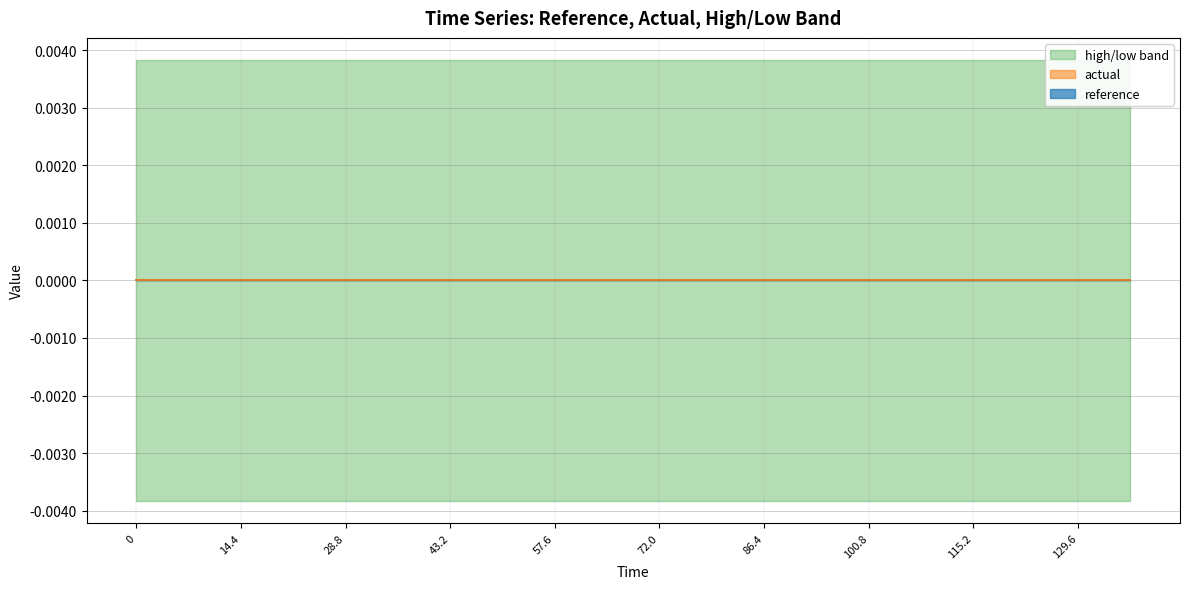

Reading left to right, what are all the values shown in this chart?

reference: 0=0.0	7.2=0.0	14.4=0.0	21.6=0.0	28.8=0.0	36.0=0.0	43.2=0.0	50.4=0.0	57.6=0.0	64.8=0.0	72.0=0.0	79.2=0.0	86.4=0.0	93.6=0.0	100.8=0.0	108.0=0.0	115.2=0.0	122.4=0.0	129.6=0.0	136.8=0.0
actual: 0=0.0	7.2=0.0	14.4=0.0	21.6=0.0	28.8=0.0	36.0=0.0	43.2=0.0	50.4=0.0	57.6=0.0	64.8=0.0	72.0=0.0	79.2=0.0	86.4=0.0	93.6=0.0	100.8=0.0	108.0=0.0	115.2=0.0	122.4=0.0	129.6=0.0	136.8=0.0
high: 0=0.0	7.2=0.0	14.4=0.0	21.6=0.0	28.8=0.0	36.0=0.0	43.2=0.0	50.4=0.0	57.6=0.0	64.8=0.0	72.0=0.0	79.2=0.0	86.4=0.0	93.6=0.0	100.8=0.0	108.0=0.0	115.2=0.0	122.4=0.0	129.6=0.0	136.8=0.0
low: 0=-0.0	7.2=-0.0	14.4=-0.0	21.6=-0.0	28.8=-0.0	36.0=-0.0	43.2=-0.0	50.4=-0.0	57.6=-0.0	64.8=-0.0	72.0=-0.0	79.2=-0.0	86.4=-0.0	93.6=-0.0	100.8=-0.0	108.0=-0.0	115.2=-0.0	122.4=-0.0	129.6=-0.0	136.8=-0.0